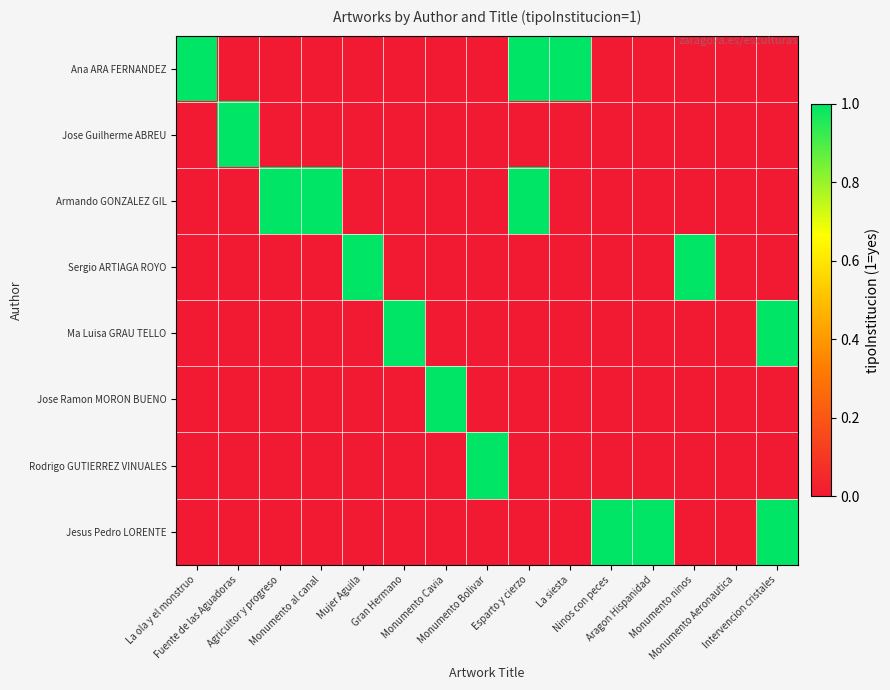

At Ninos con peces, list the series in order from largest to smallest.

Jesus Pedro LORENTE, Ana ARA FERNANDEZ, Jose Guilherme ABREU, Armando GONZALEZ GIL, Sergio ARTIAGA ROYO, Ma Luisa GRAU TELLO, Jose Ramon MORON BUENO, Rodrigo GUTIERREZ VINUALES